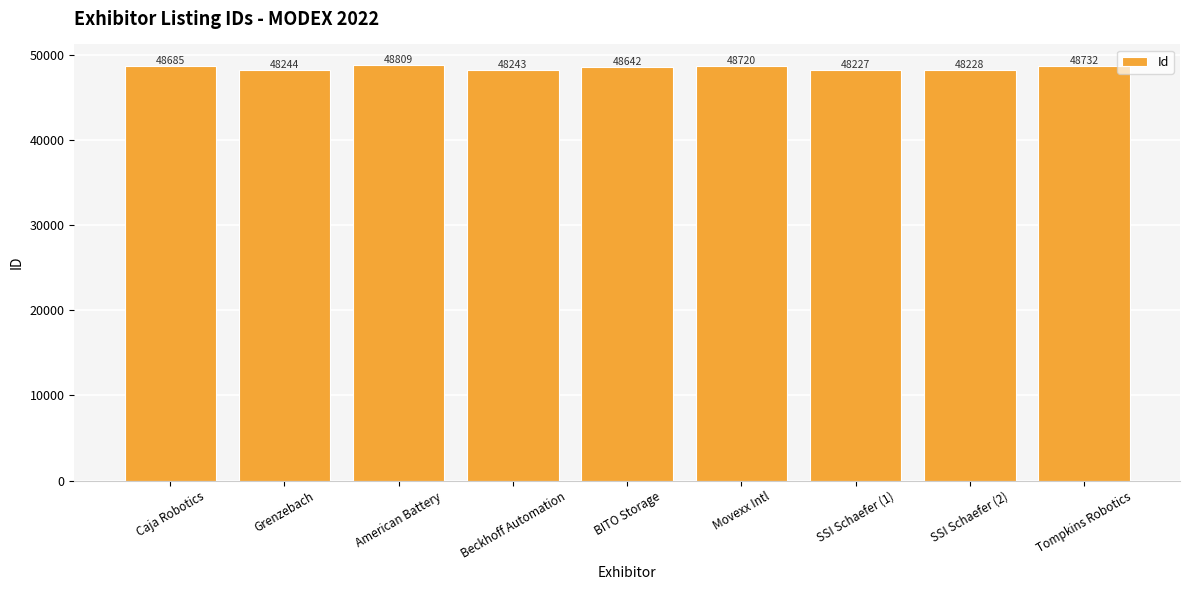

At which label is the value closest to 48518?

BITO Storage